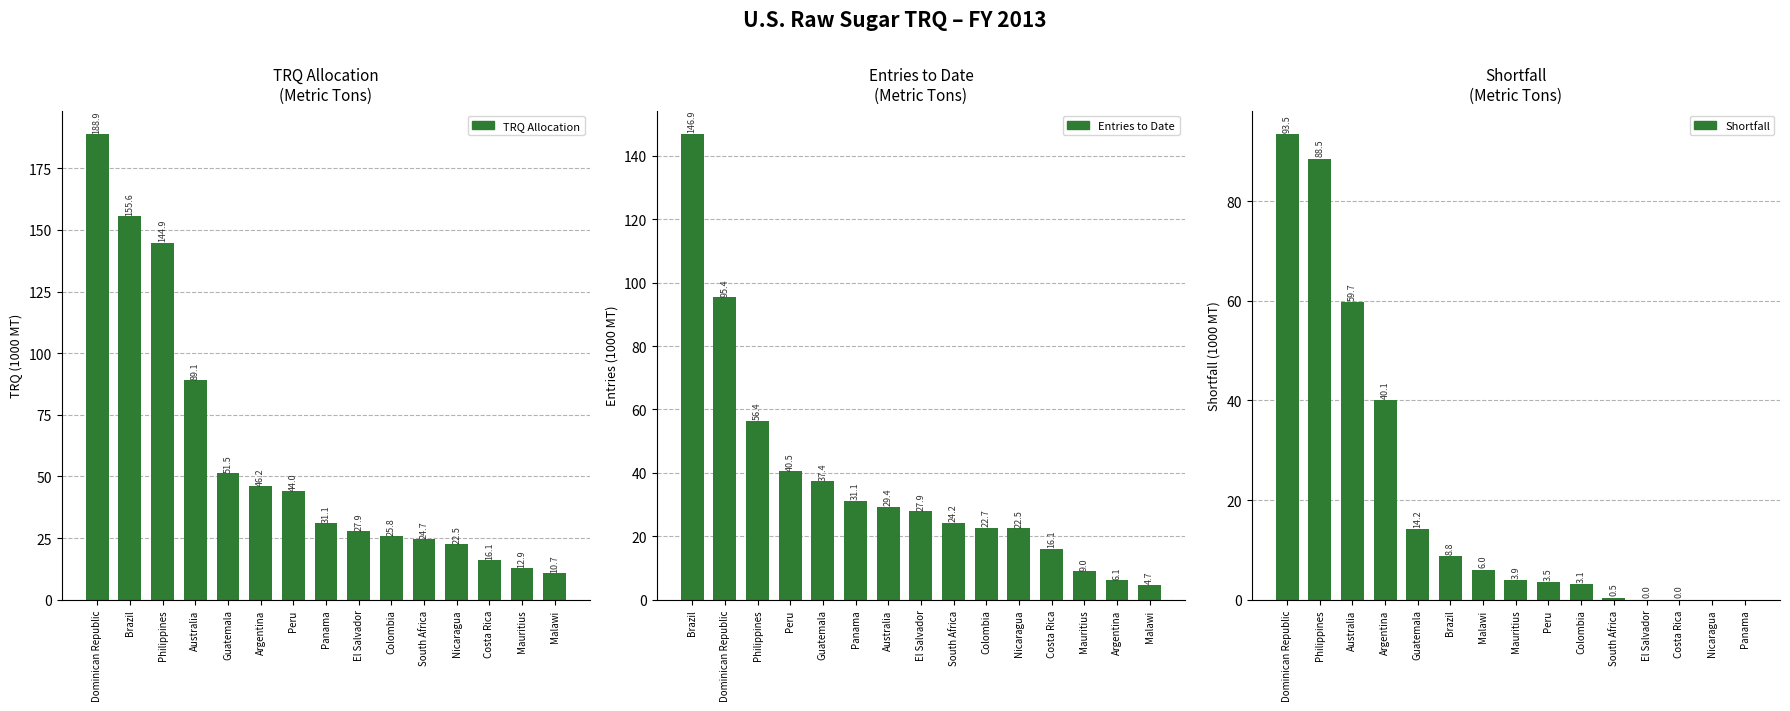

Rank the series by their average value, from lowest to highest.

Shortfall, Entries to Date, TRQ Allocation